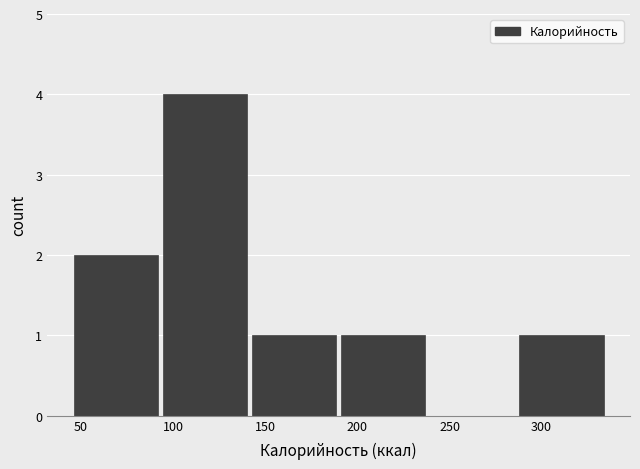

Reading left to right, list every bar in this chart as the range it spans on the x-axis followed by its height. Neither the bar edges nor the heights are printed on the chart, so give them approximately, as read against the axes.

45 to 95: 2
95 to 145: 4
145 to 190: 1
190 to 240: 1
240 to 290: 0
290 to 335: 1